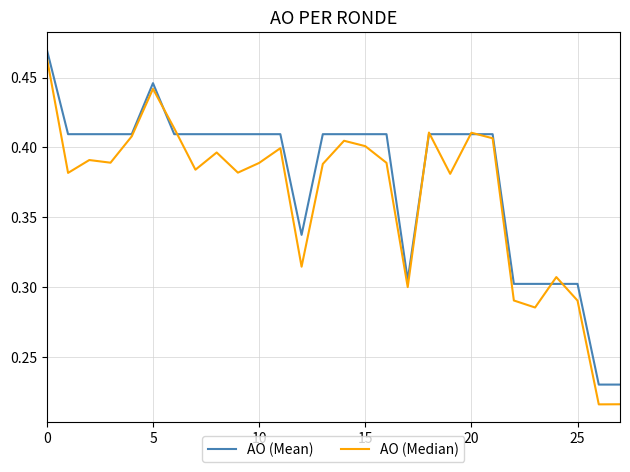

Which series has the largest total across all categories?

AO (Mean)